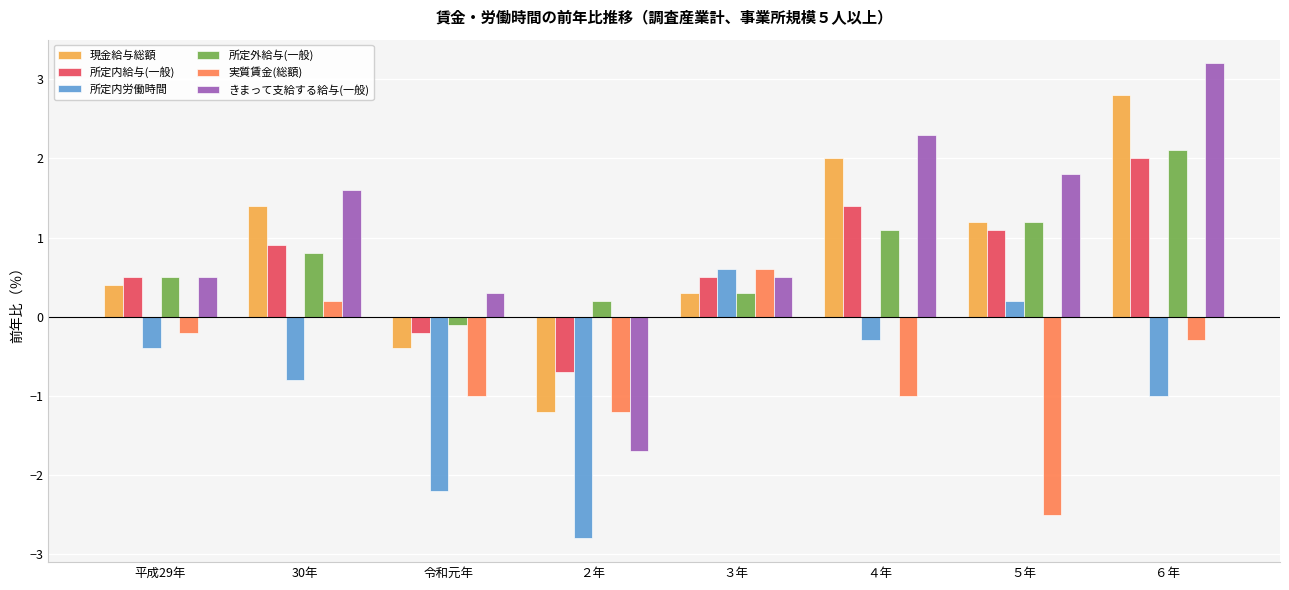

The 実質賃金(総額) series shows -0.2 at 平成29年. True or false?

True